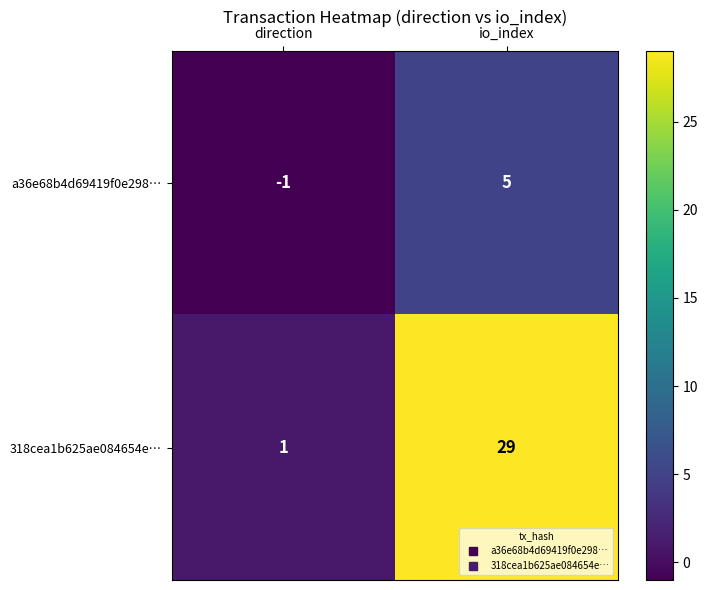

Rank the series by their maximum value, from highest to lowest.

318cea1b625ae084654e…, a36e68b4d69419f0e298…